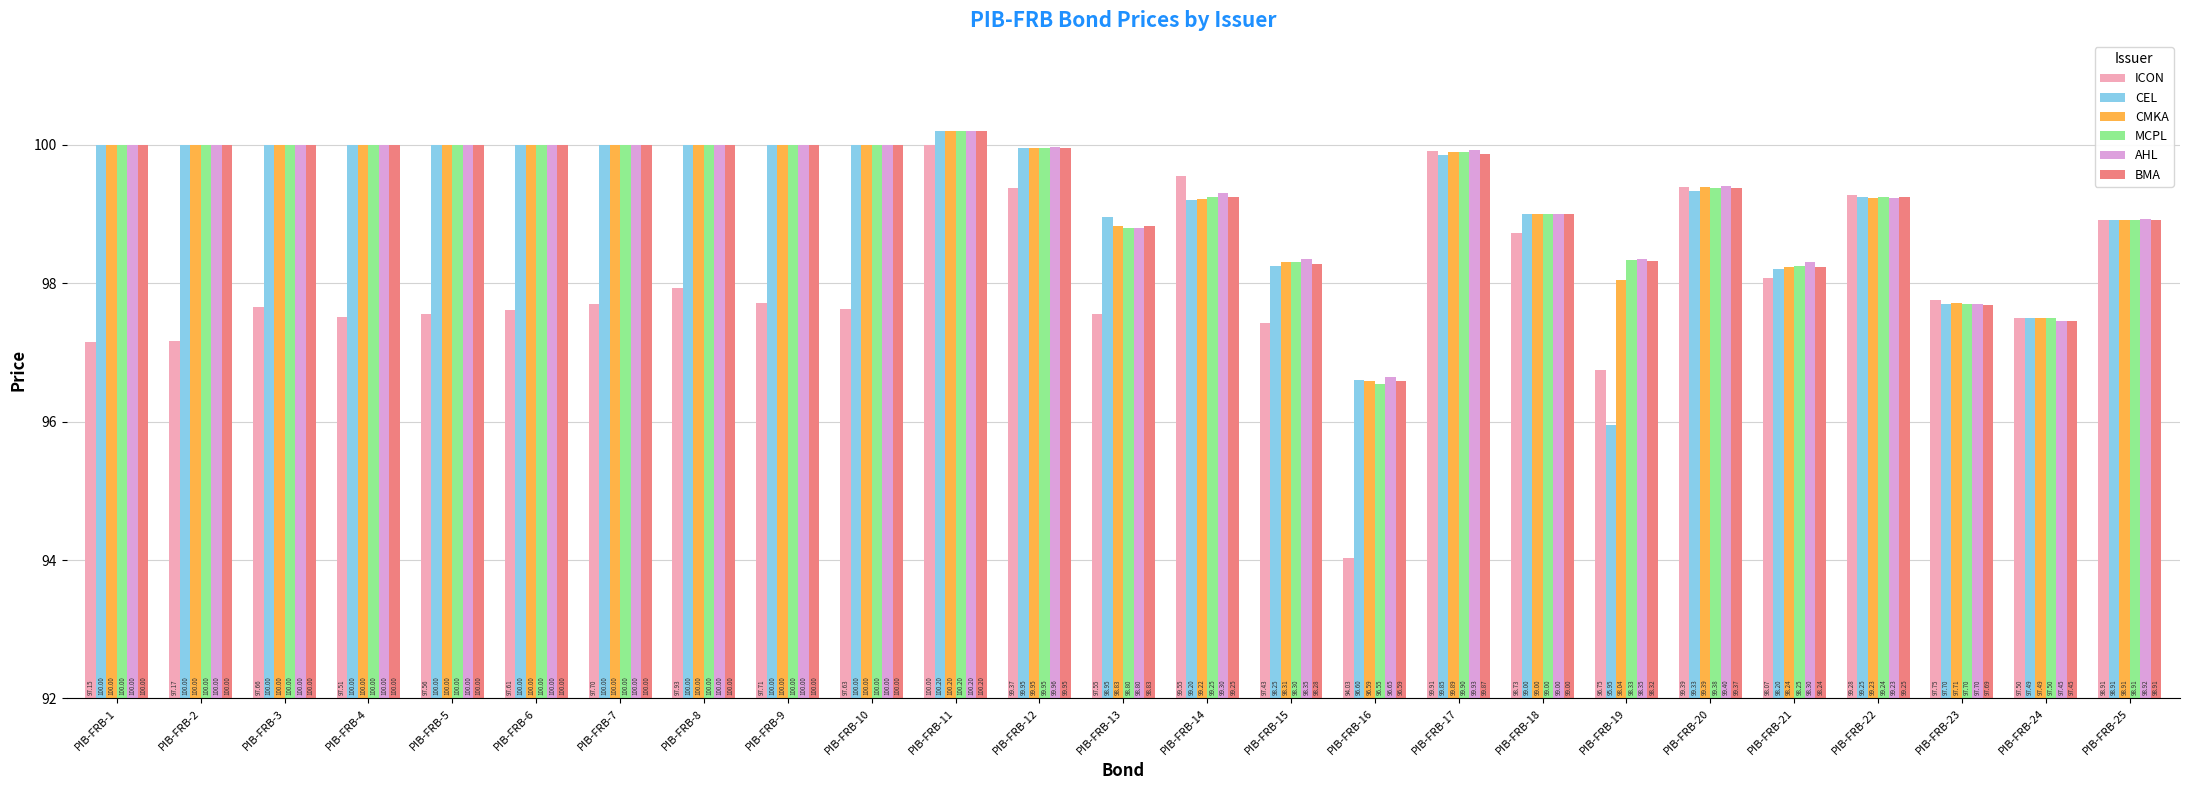

Which category has the lowest value in the BMA series?

PIB-FRB-16